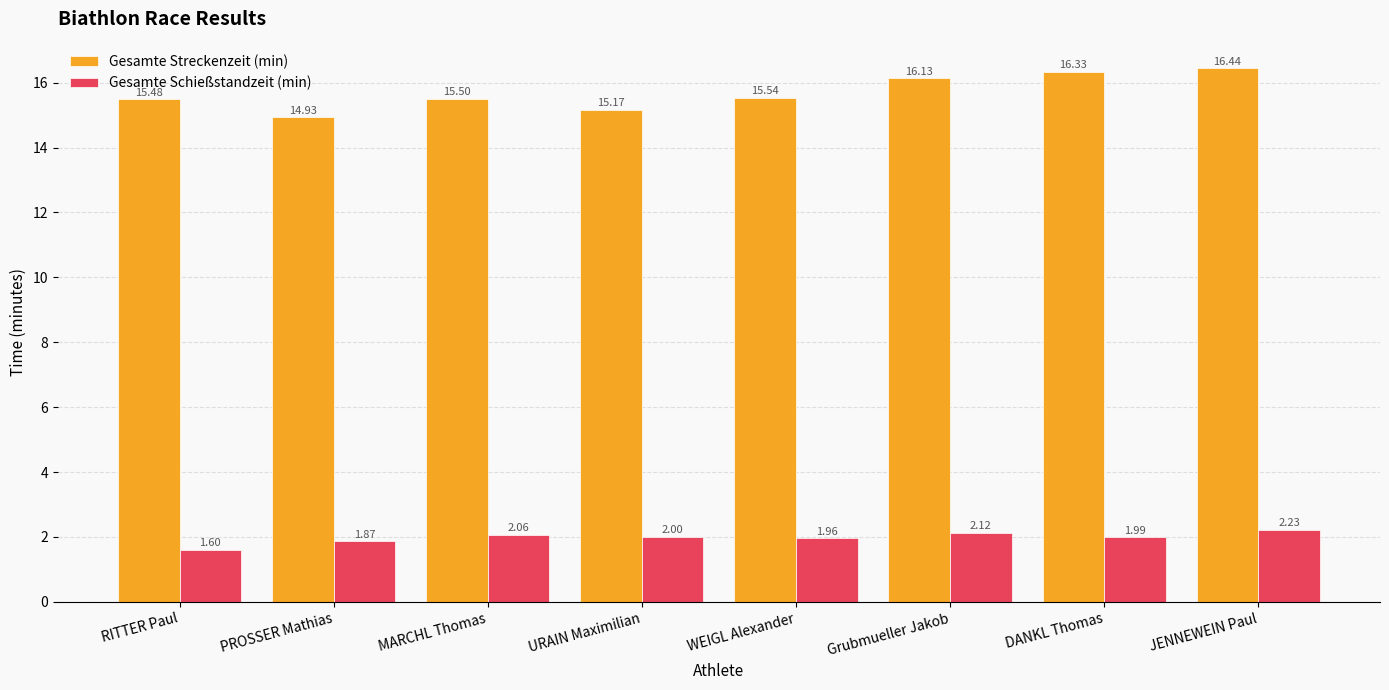

What is the label of the 3rd bar from the right?

Grubmueller Jakob